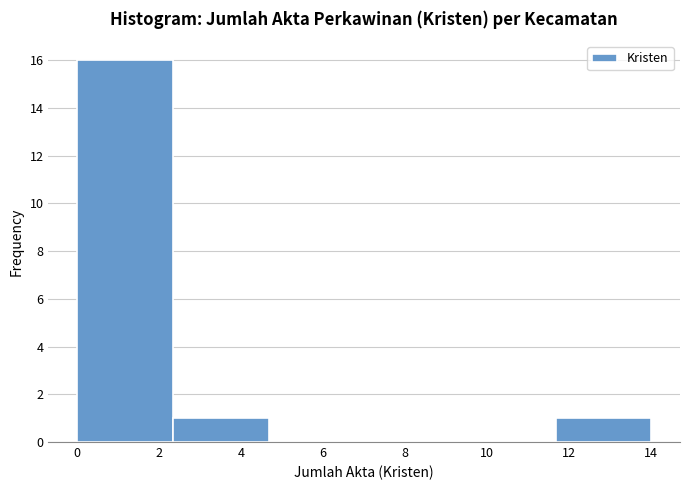

Reading left to right, list every bar in this chart as the range it spans on the x-axis followed by its height. Neither the bar edges nor the heights are printed on the chart, so give them approximately, as read against the axes.

0.0 to 2.4: 16
2.4 to 4.6: 1
4.6 to 7.0: 0
7.0 to 9.4: 0
9.4 to 11.6: 0
11.6 to 14.0: 1